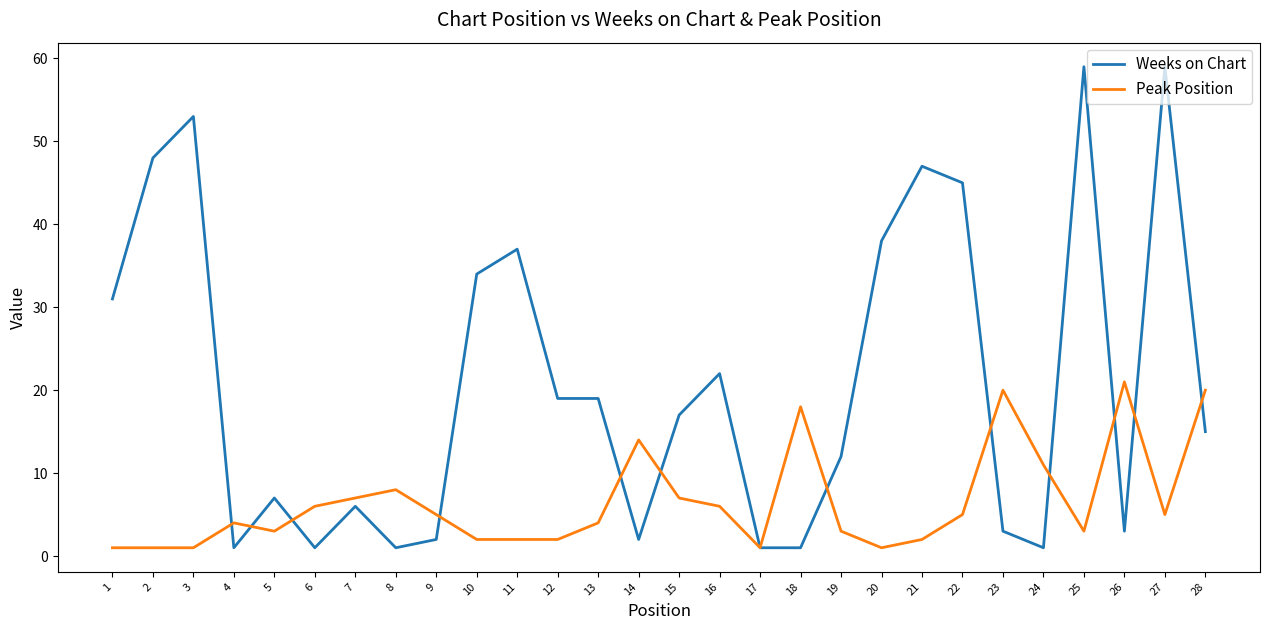

Which series ends up on top after the final intersection of Peak Position and Weeks on Chart?

Peak Position